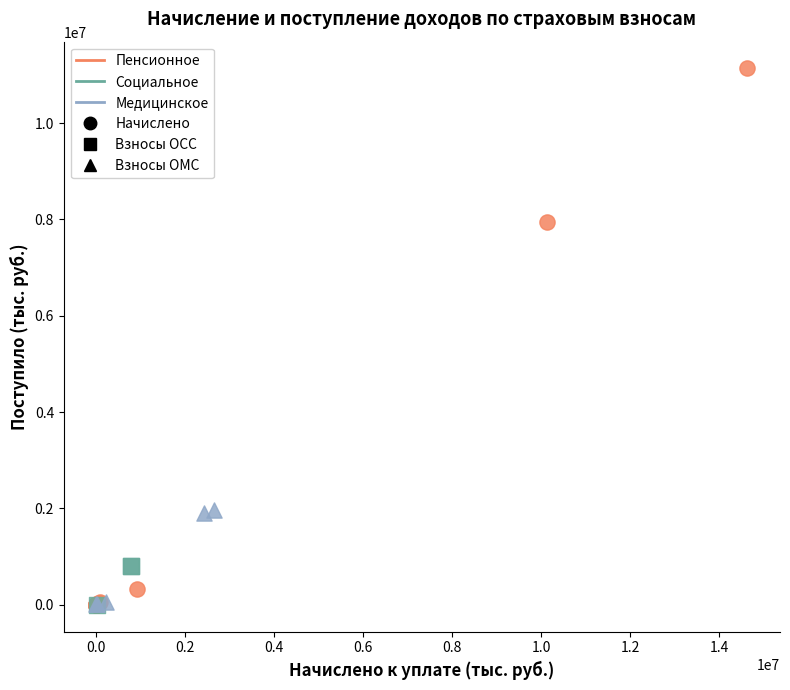

Which series reaches the maximum Y coordinate?

Пенсионное